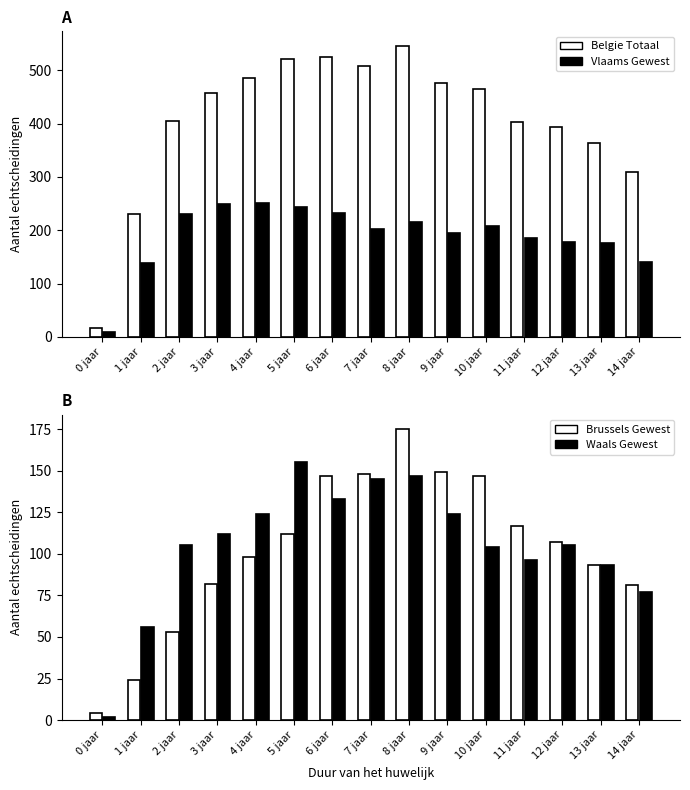

Between 3 jaar and 6 jaar, which series saw the biggest shift?

Belgie Totaal